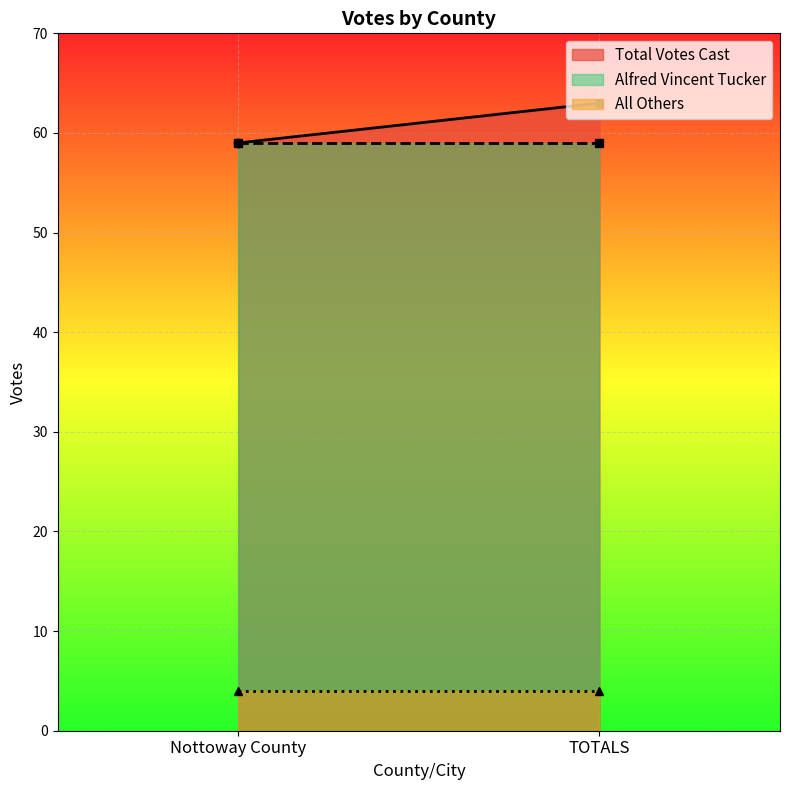

At which category does the chart reach its peak across all series?

TOTALS